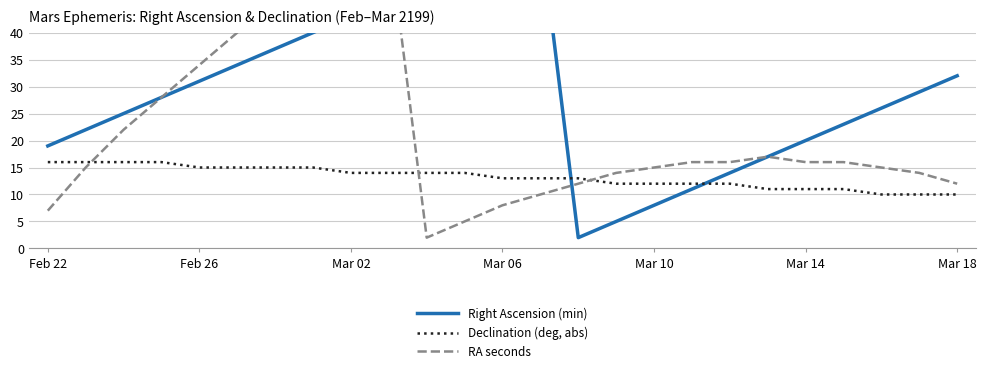

What are all the series names shown in the legend?

Right Ascension (min), Declination (deg, abs), RA seconds